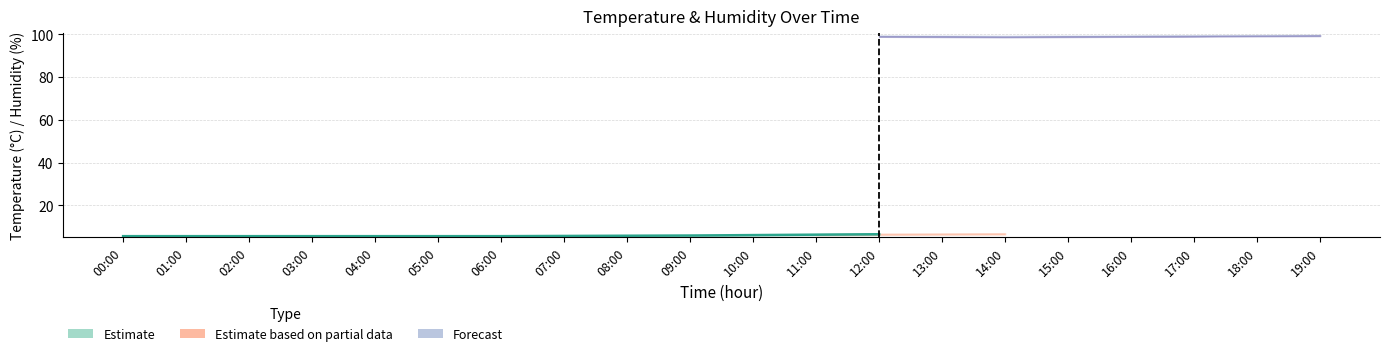

Which has a higher value, 05:00 or 16:00?

16:00